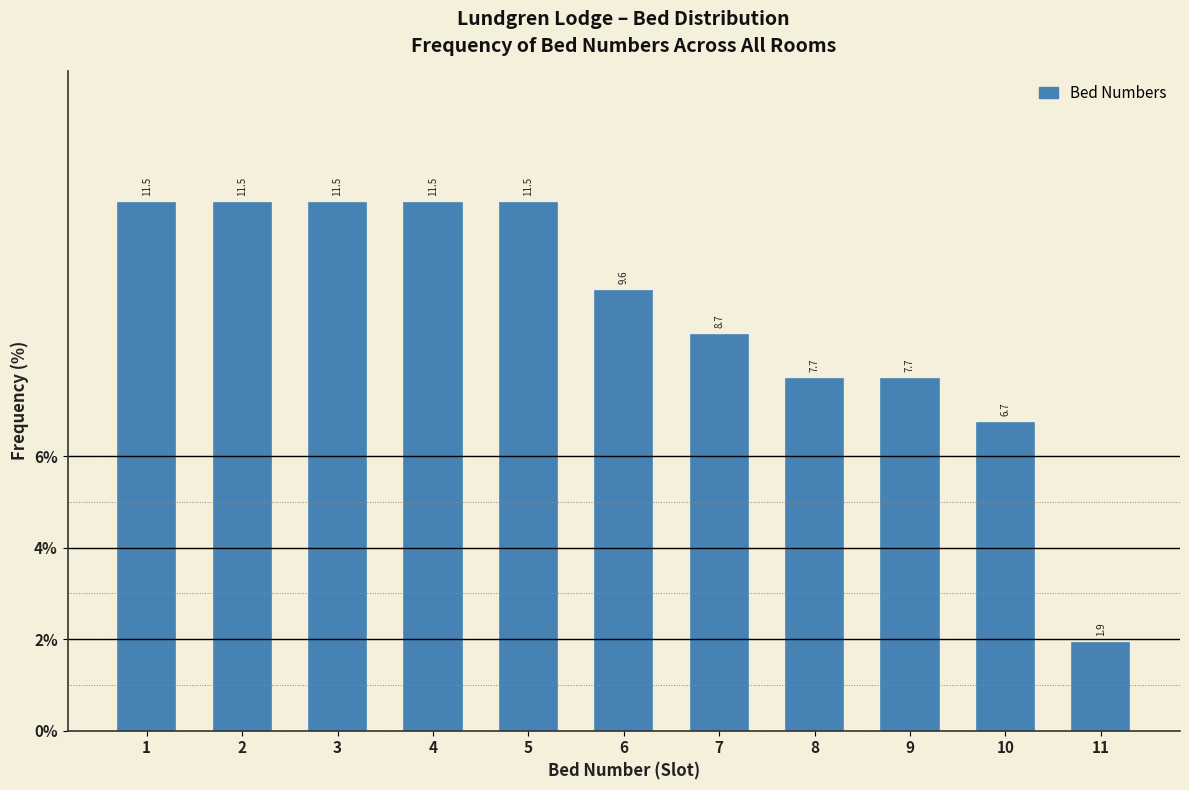

Reading left to right, list every bar in this chart as the range it spans on the x-axis followed by its height.

0.5 to 1.5: 11.5
1.5 to 2.5: 11.5
2.5 to 3.5: 11.5
3.5 to 4.5: 11.5
4.5 to 5.5: 11.5
5.5 to 6.5: 9.6
6.5 to 7.5: 8.7
7.5 to 8.5: 7.7
8.5 to 9.5: 7.7
9.5 to 10.5: 6.7
10.5 to 11.5: 1.9